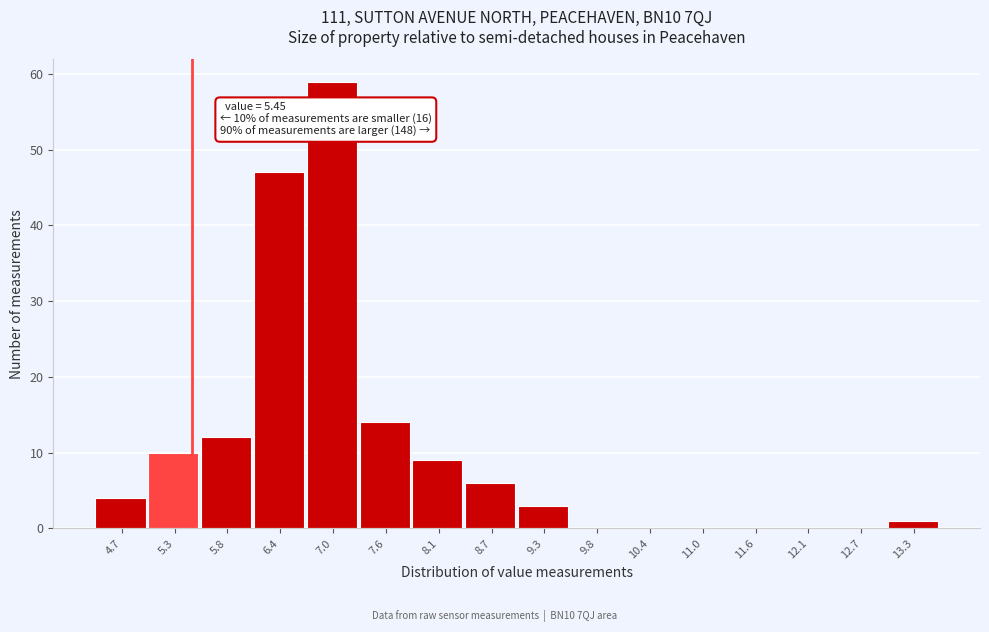

Which range on the x-axis has the tallest bar?

6.7 to 7.3